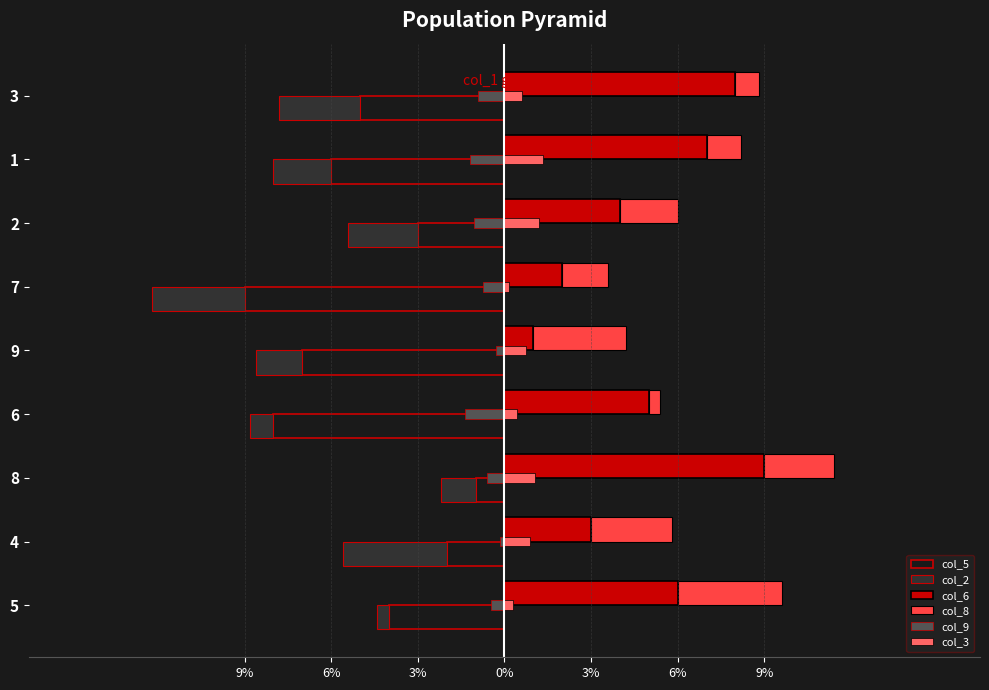

Reading right to left, extract all data points from this chart.

col_5: -5.0	-6.0	-3.0	-9.0	-7.0	-8.0	-1.0	-2.0	-4.0
col_2: -2.8	-2.0	-2.4	-3.2	-1.6	-0.8	-1.2	-3.6	-0.4
col_6: 8.0	7.0	4.0	2.0	1.0	5.0	9.0	3.0	6.0
col_8: 0.8	1.2	2.0	1.6	3.2	0.4	2.4	2.8	3.6
col_9: -0.9	-1.2	-1.1	-0.8	-0.3	-1.3	-0.6	-0.1	-0.4
col_3: 0.6	1.3	1.2	0.1	0.8	0.4	1.1	0.9	0.3